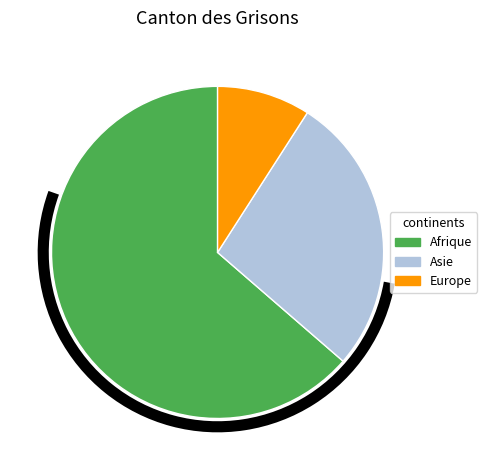

Is there any slice that represents more than half of the pie?

Yes